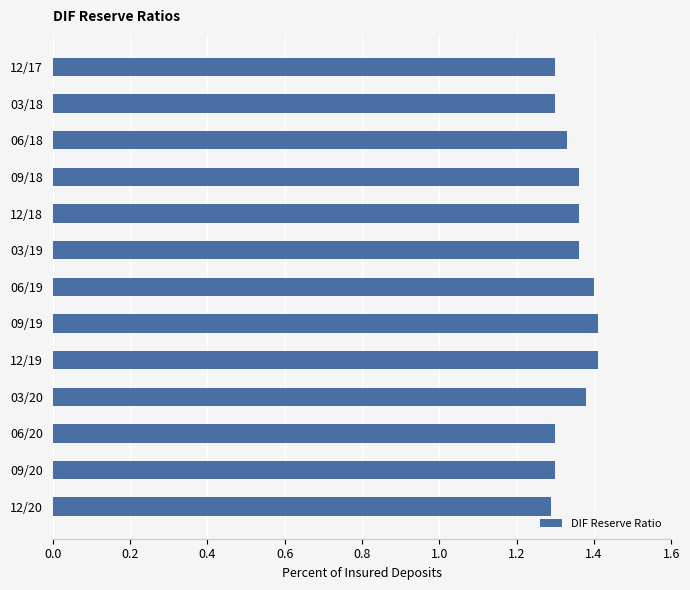

The chart shows a value of 1.4 at 03/20. True or false?

True